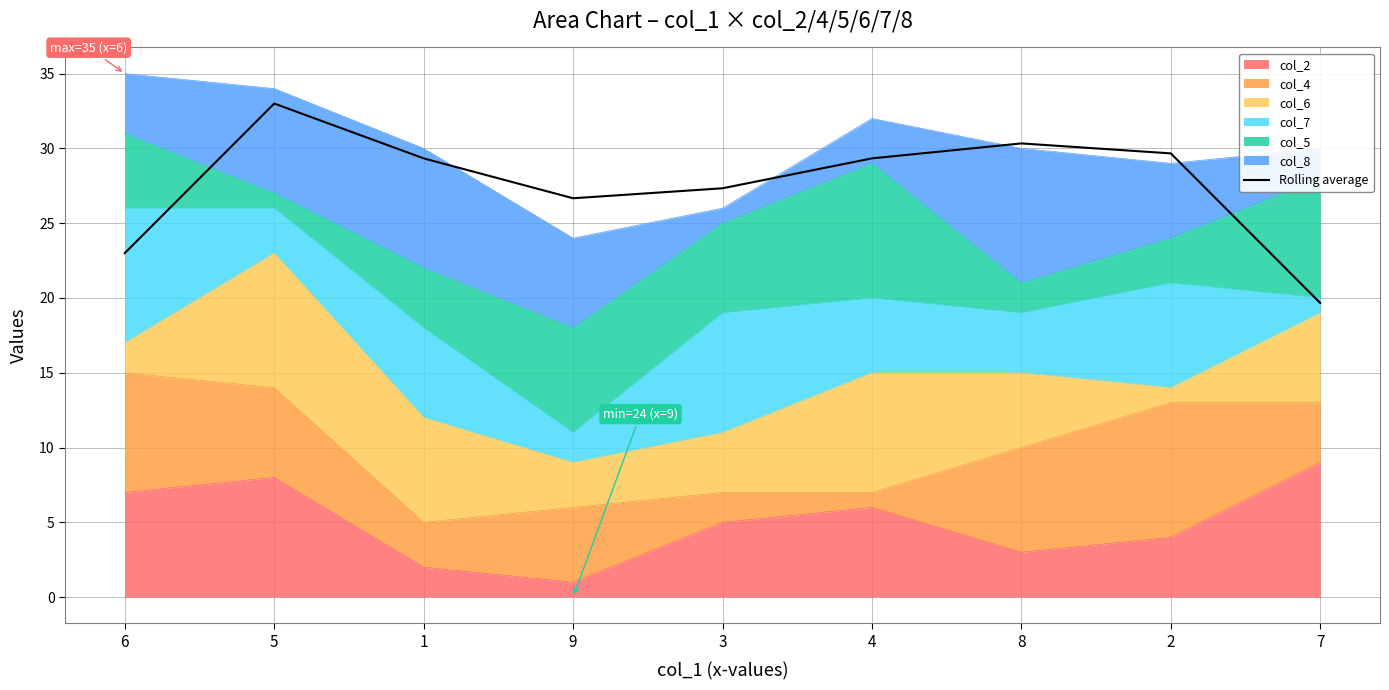

The chart shows a value of 23.0 at 6. True or false?

True